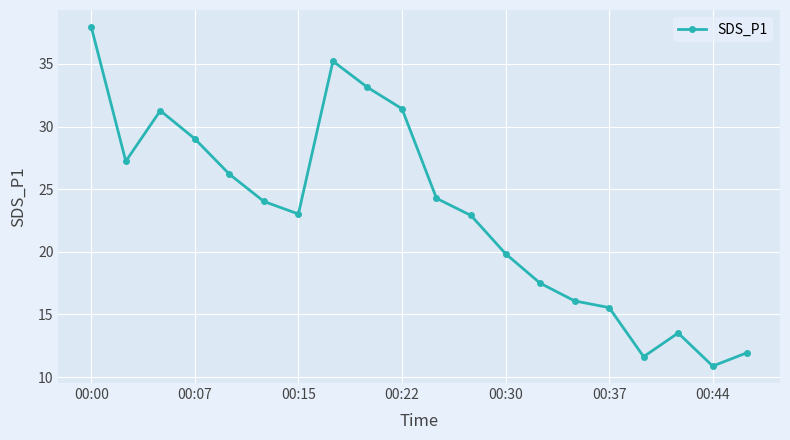

True or false: there are more than 1 points higher than both neighbors.

True